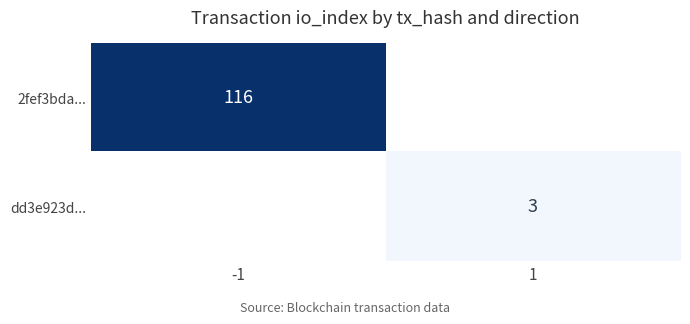

Is it true that 2fef3bda... equals 38 at -1?

False